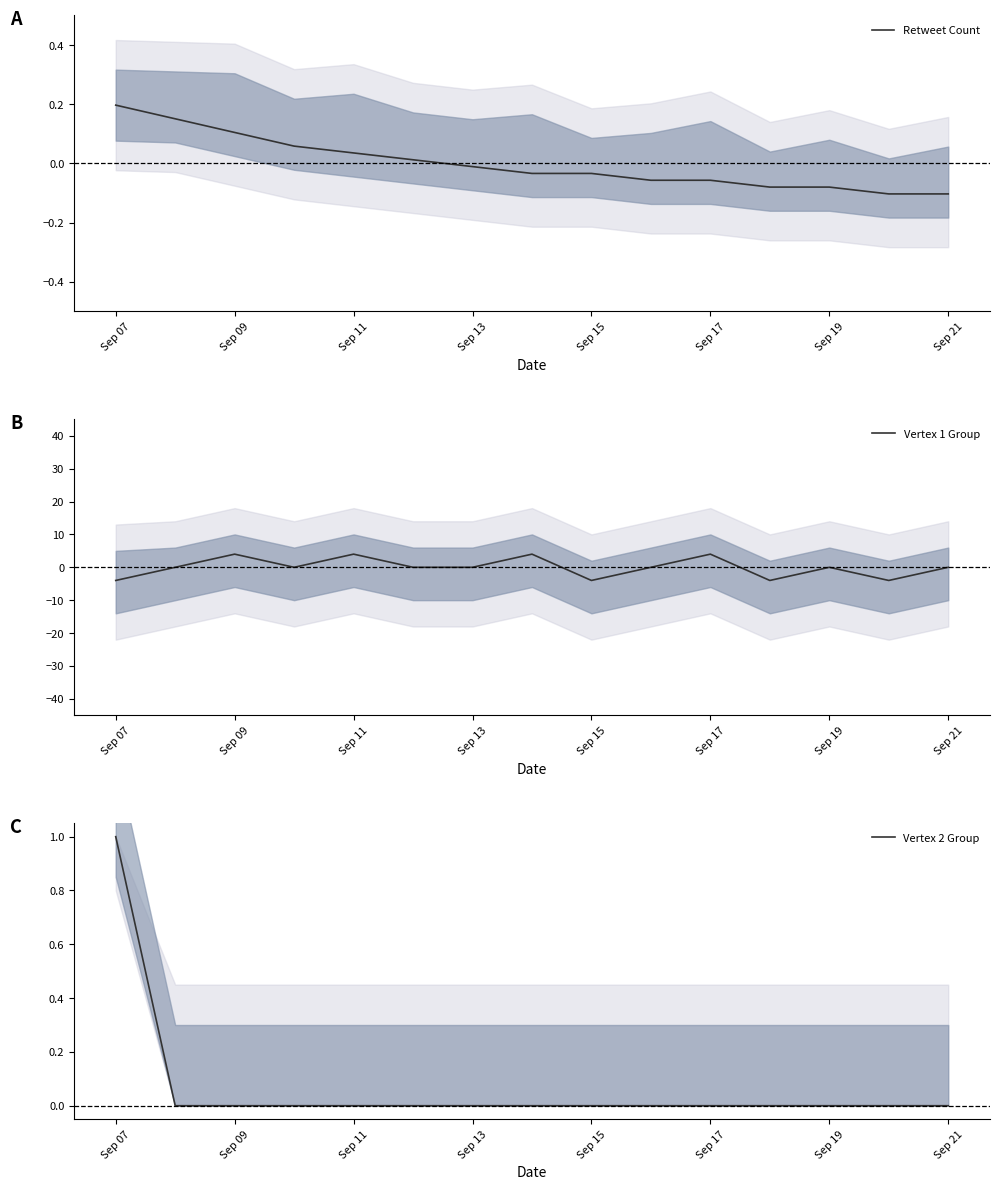

What is the approximate value of Vertex 1 Group at Sep 11?

4